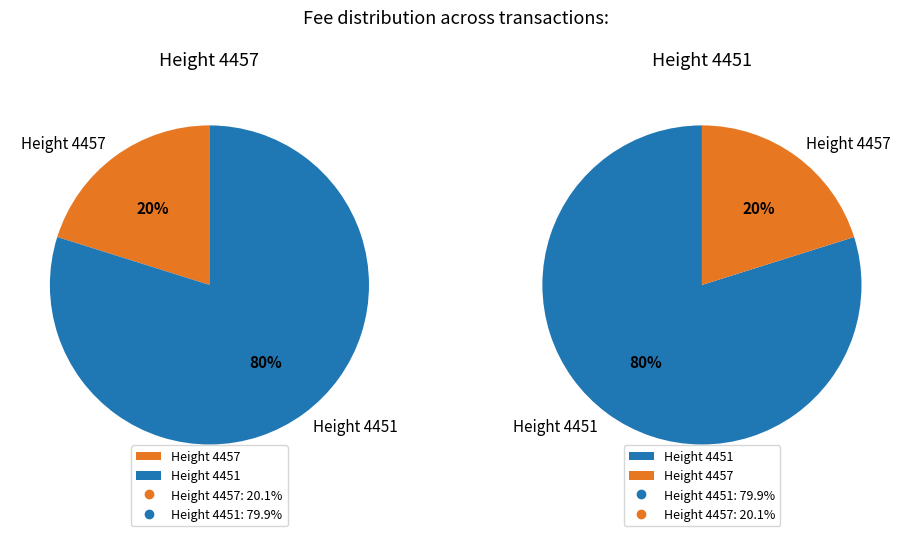

To the nearest percent, what is the combined percentage of 4457 and 4451?

100%